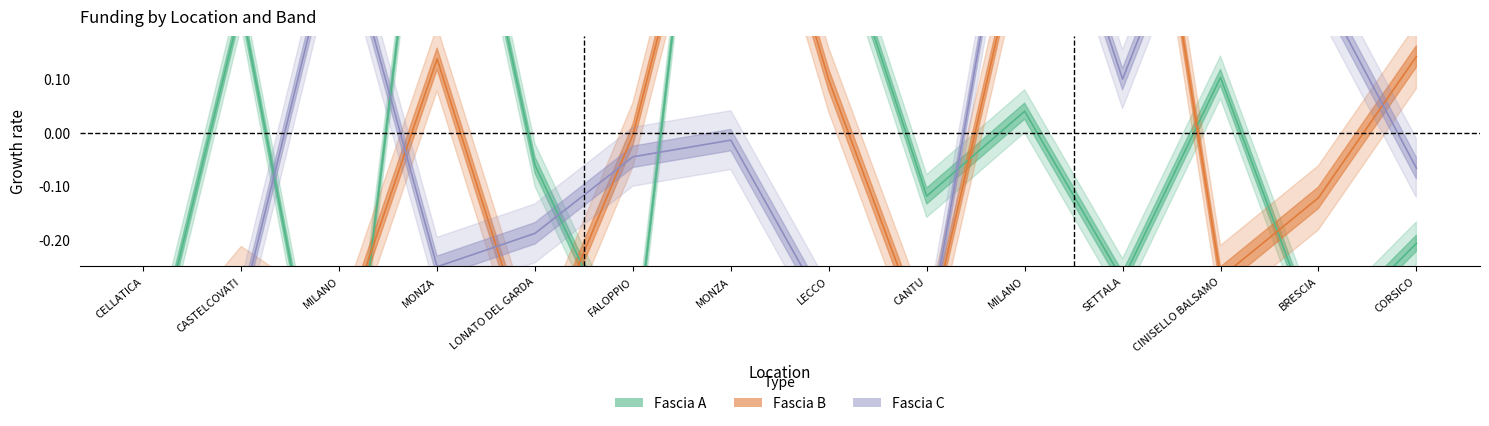

Is it true that Fascia C equals 0.3 at BRESCIA?

True